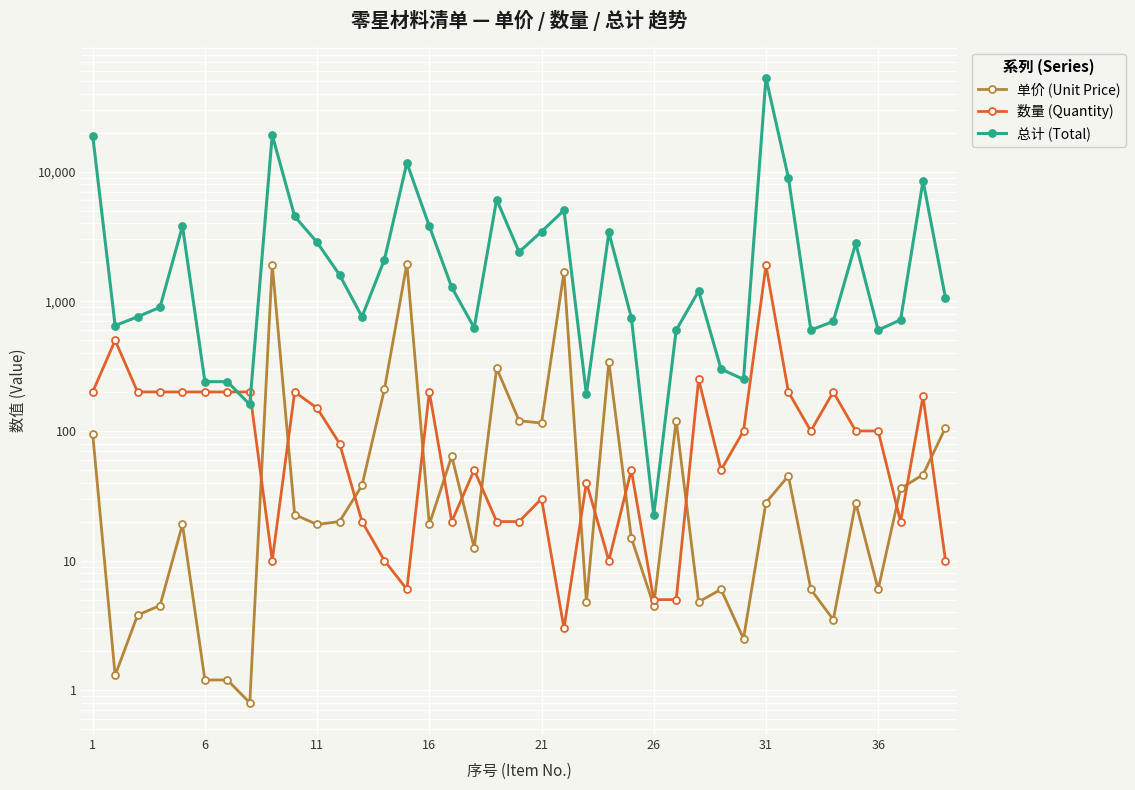

Which series has the largest total across all categories?

总计 (Total)